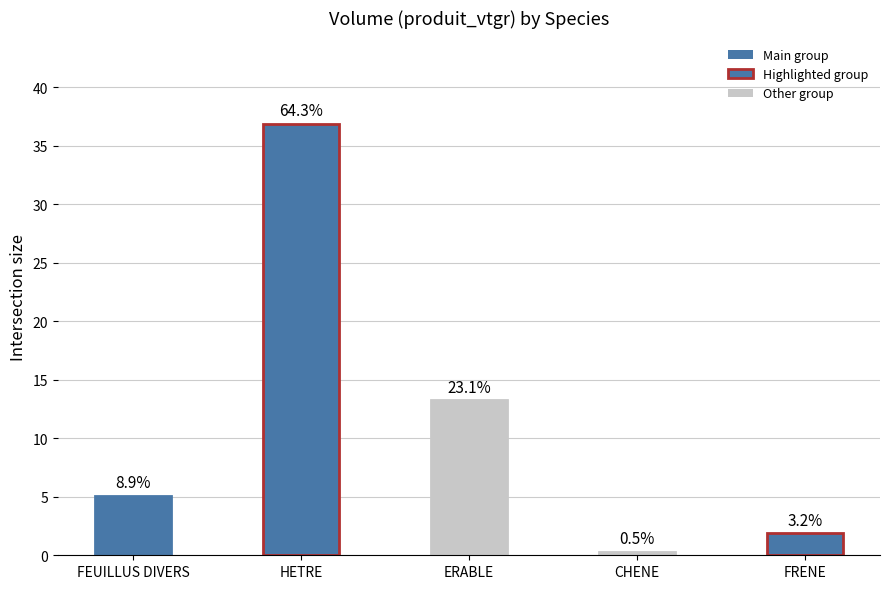

Are the bars horizontal?

No